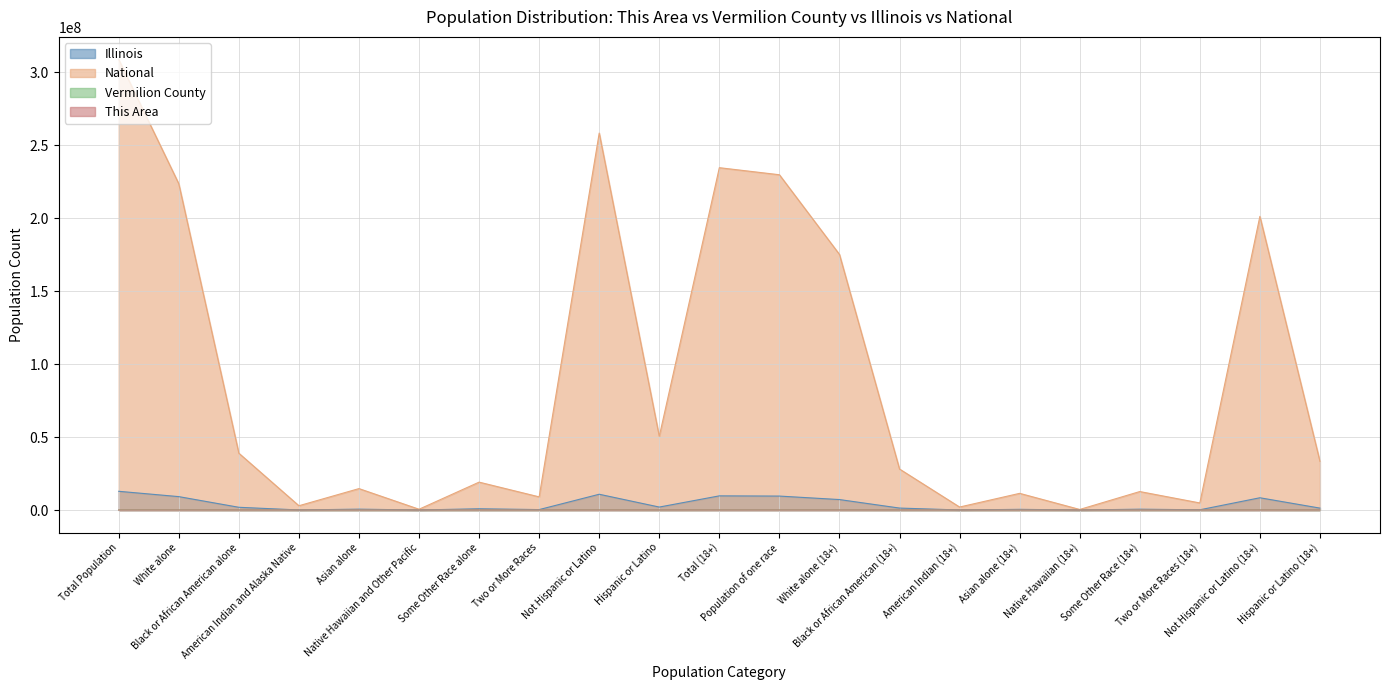

How many data points in This Area are less than 3?

8